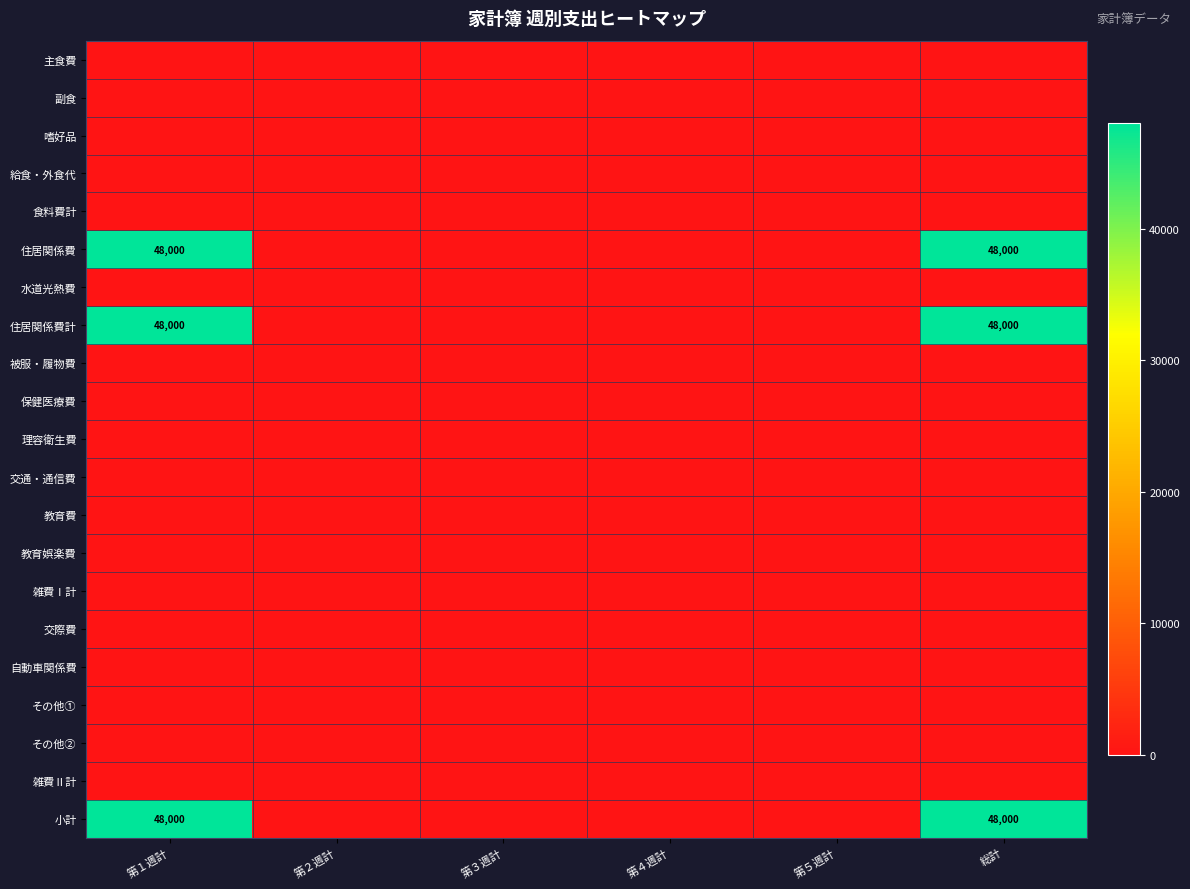

Rank the categories by 雑費Ⅰ計 value from highest to lowest.

第１週計, 第２週計, 第３週計, 第４週計, 第５週計, 総計